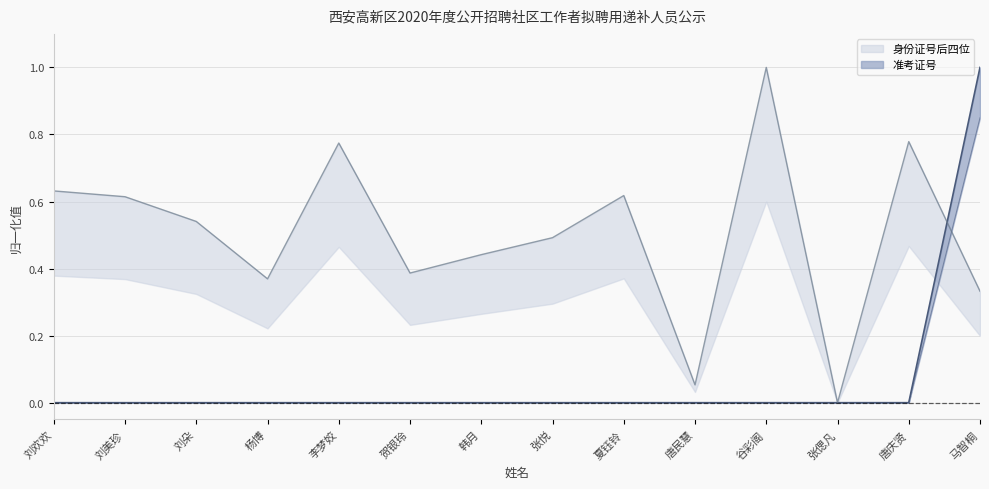

True or false: 准考证号 has a value of 0.0 at 夏钰铃.

True